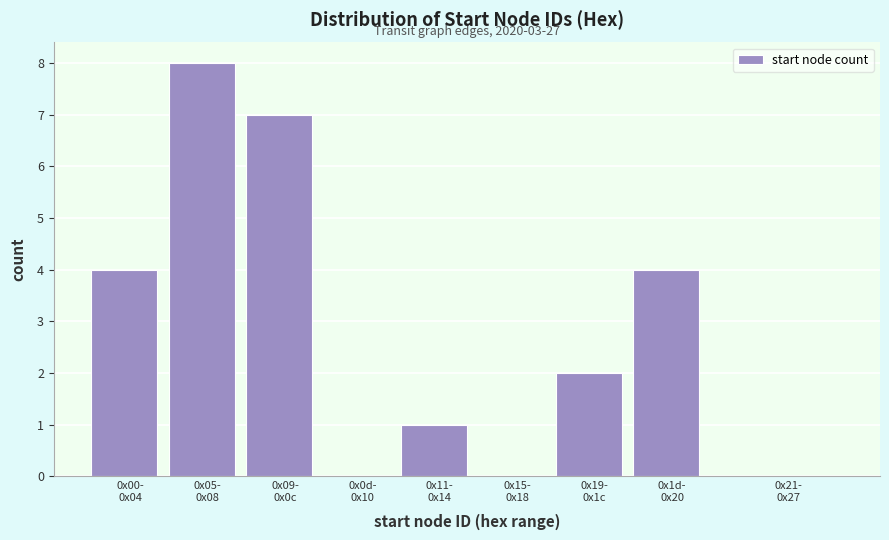

What is the maximum value shown in the chart?

8